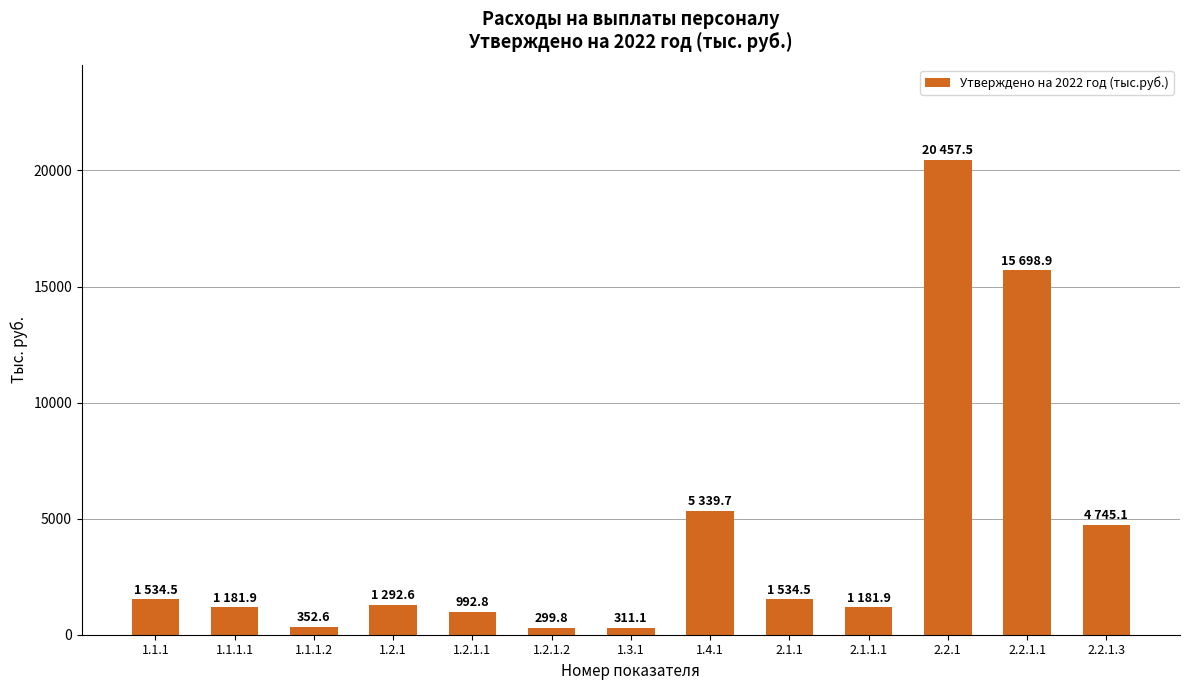

What is the sum of the values at 1.1.1.2 and 2.2.1.1?

16051.5